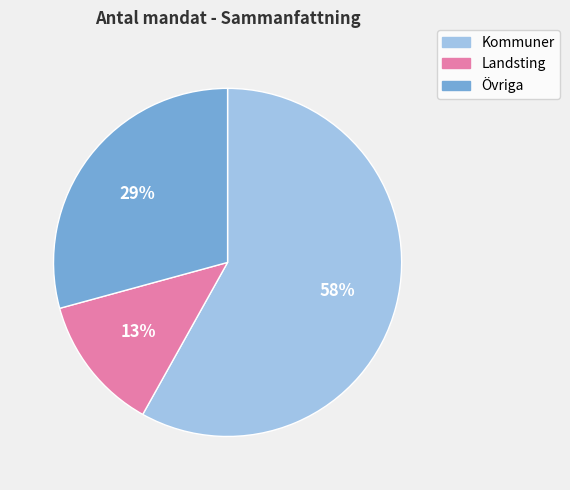

Is it true that Landsting is 27% of the pie?

False